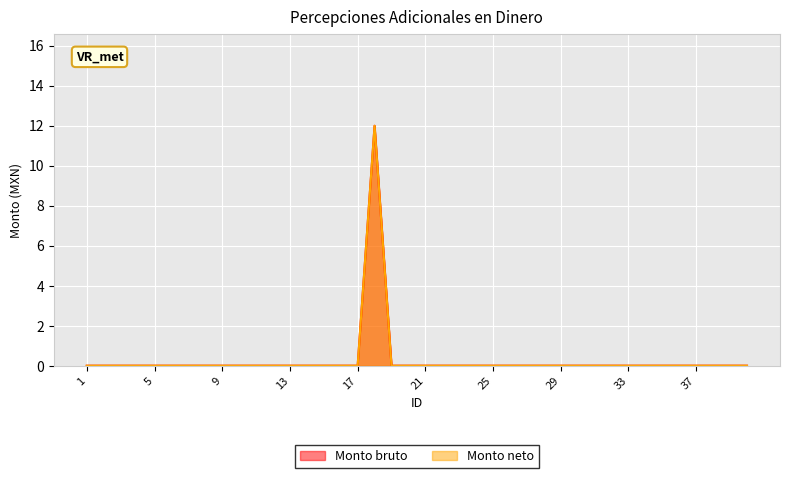

Rank the categories by Monto neto value from lowest to highest.

1, 2, 3, 4, 5, 6, 7, 8, 9, 10, 11, 12, 13, 14, 15, 16, 17, 19, 20, 21, 22, 23, 24, 25, 26, 27, 28, 29, 30, 31, 32, 33, 34, 35, 36, 37, 38, 39, 40, 18